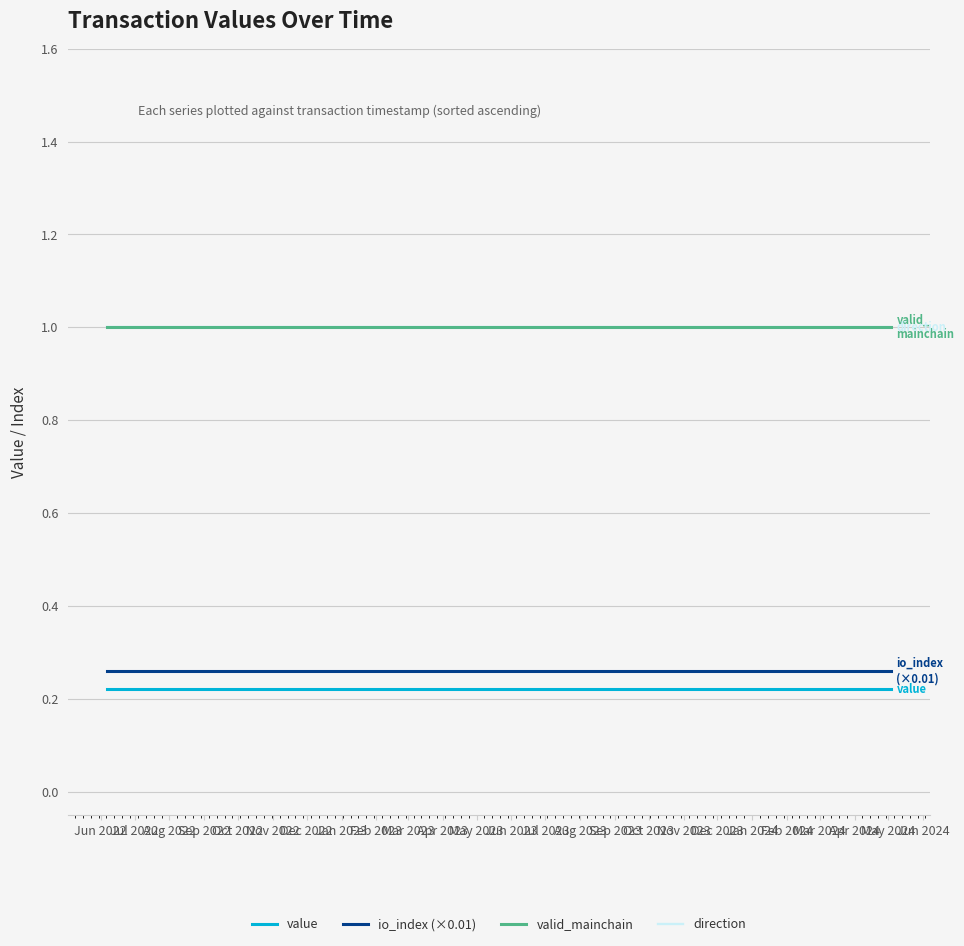

What is the label of the 8th point from the left?

Jan 2023